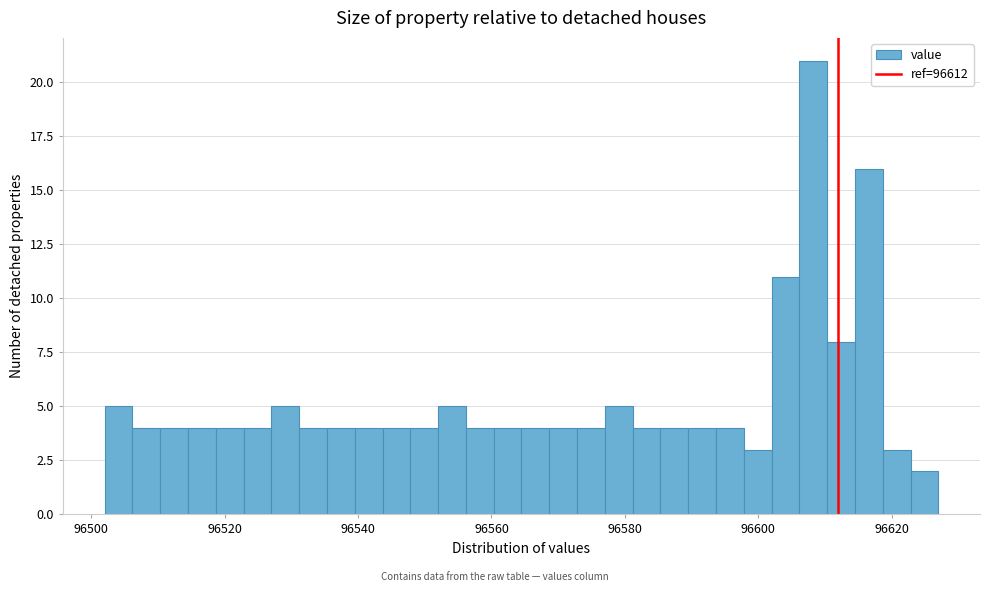

Read against the x-axis, roughly where is the centre of the tallest bar?

96608